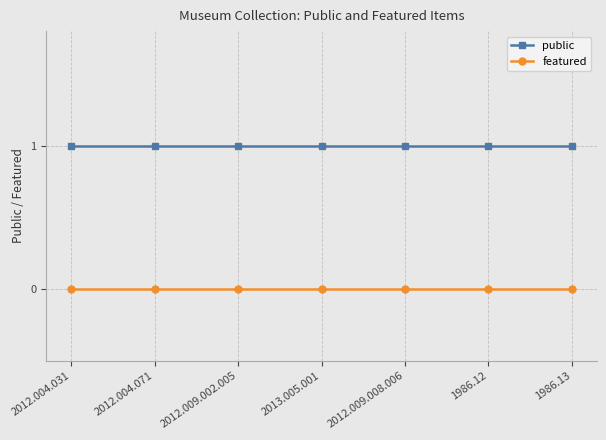

At how many categories does at least one series exceed 0?

7